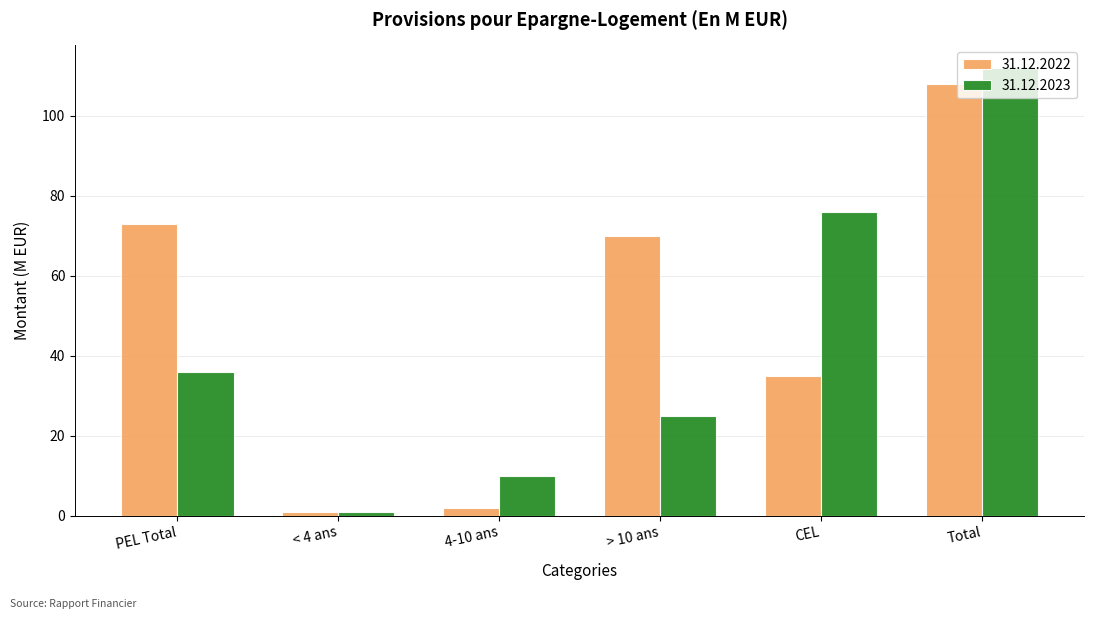

Which series has the widest spread of values?

31.12.2023